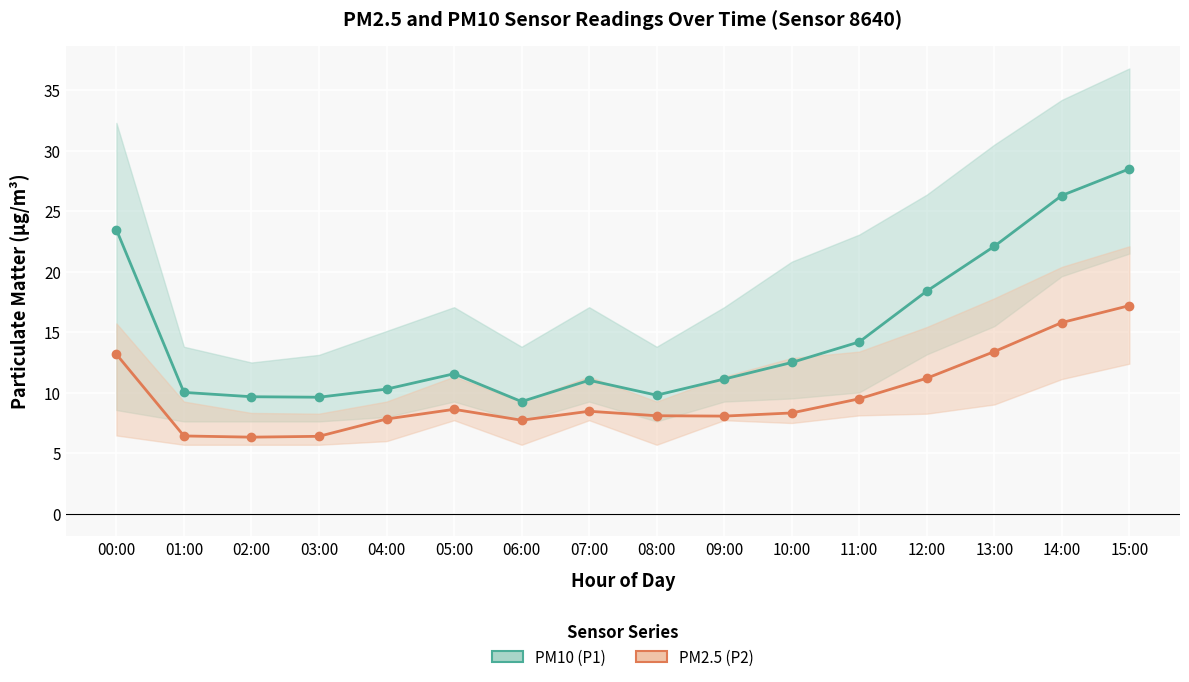

Reading left to right, transcribe all the data shown in this chart.

PM10 (P1): 23.5	10.0	9.7	9.6	10.3	11.6	9.3	11.0	9.8	11.1	12.5	14.2	18.4	22.1	26.3	28.5
PM2.5 (P2): 13.2	6.4	6.3	6.4	7.8	8.6	7.7	8.5	8.1	8.1	8.3	9.5	11.2	13.4	15.8	17.2